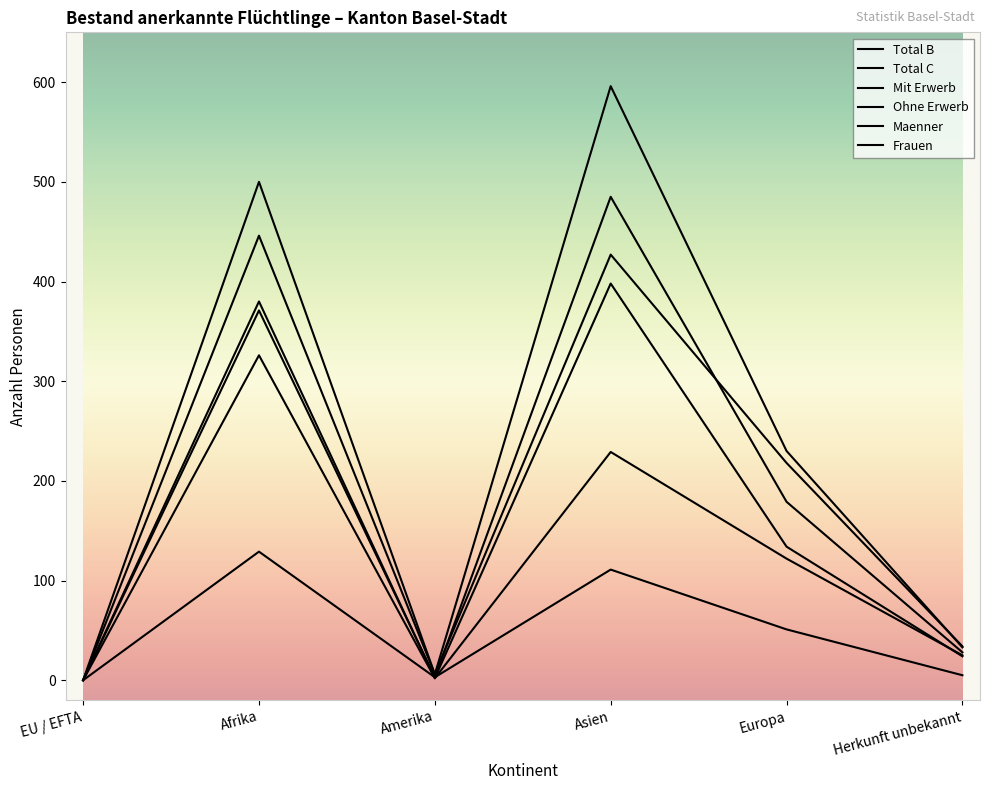

The Mit Erwerb series shows 51 at Europa. True or false?

True